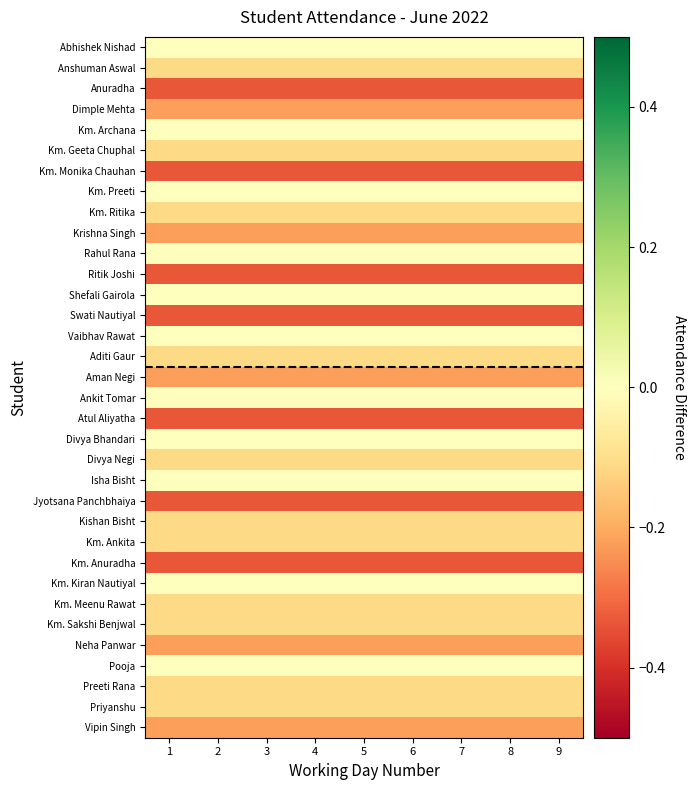

Which category has the lowest value across all series?

1